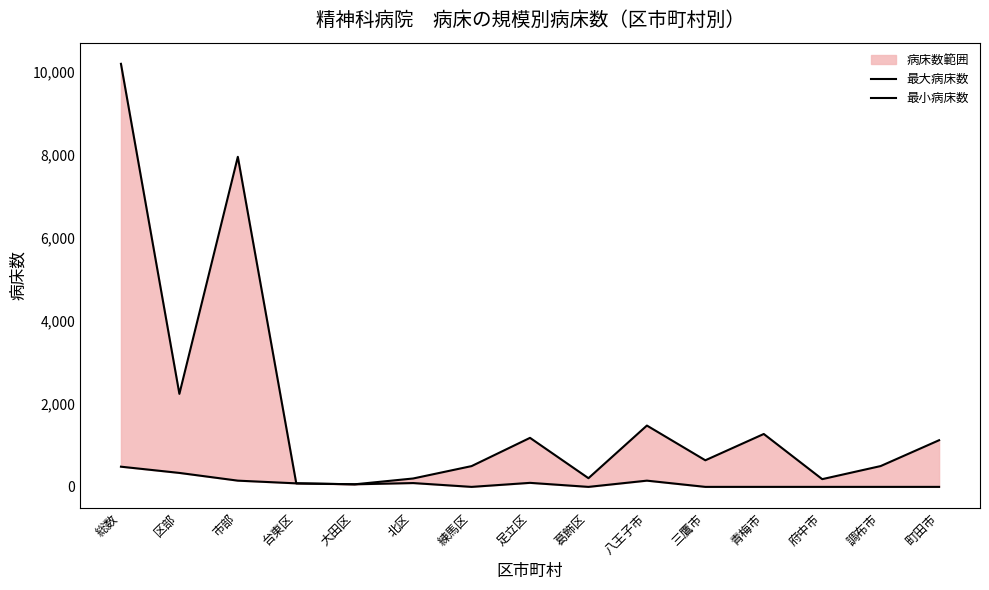

How many data points does each series have?

15